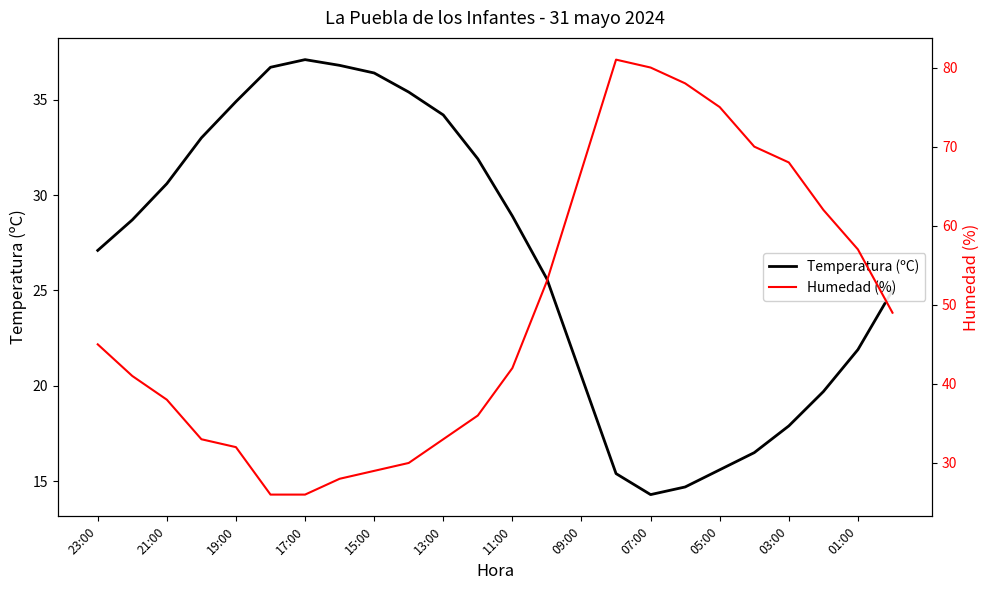

What is the highest value of the Temperatura (ºC) series?

37.1